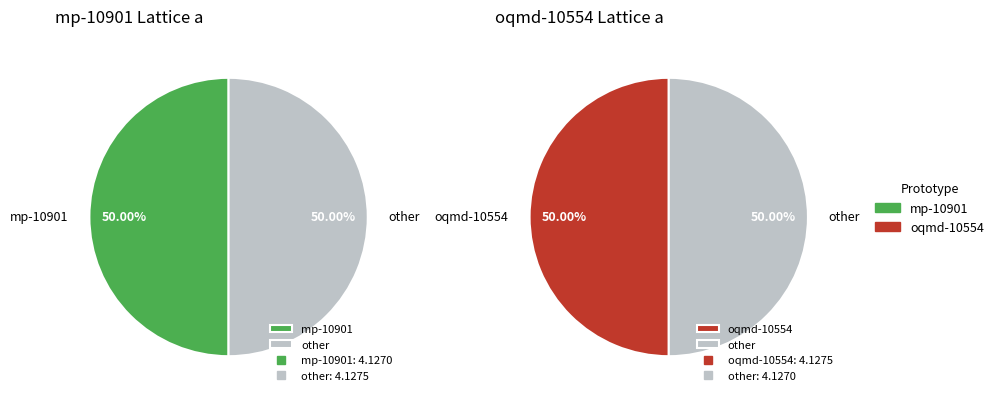

Approximately how many times larger is the value at 4669f3a2-8e0b-4aaa-9a17-a9bf0d23c999 compared to 3fb76d91-2bcb-48ee-b151-5f02c6b403a0?

1.0